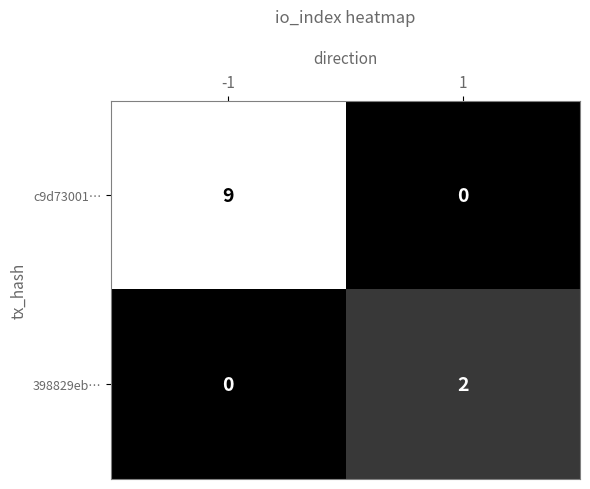

Reading left to right, extract all data points from this chart.

c9d73001…: 9	0
398829eb…: 0	2